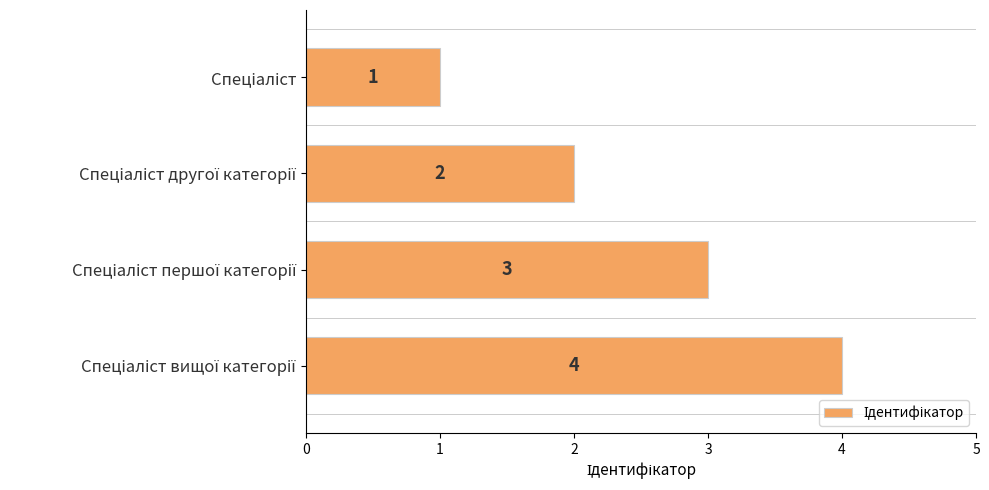

Count the number of categories in the chart.

4